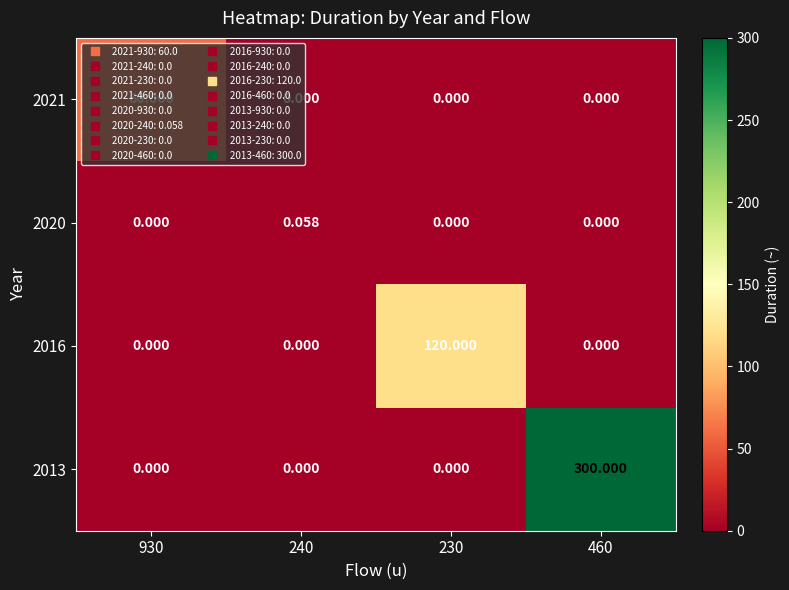

Is the value of 2020 at 930 greater than the value of 2021 at 930?

No